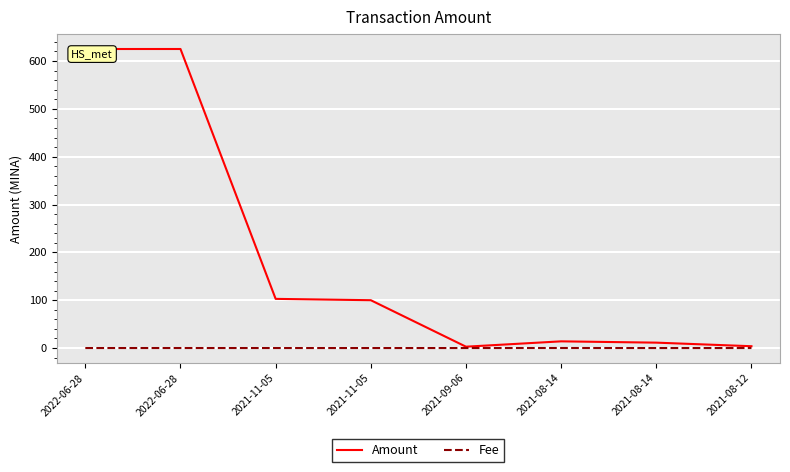

What are all the series names shown in the legend?

Amount, Fee